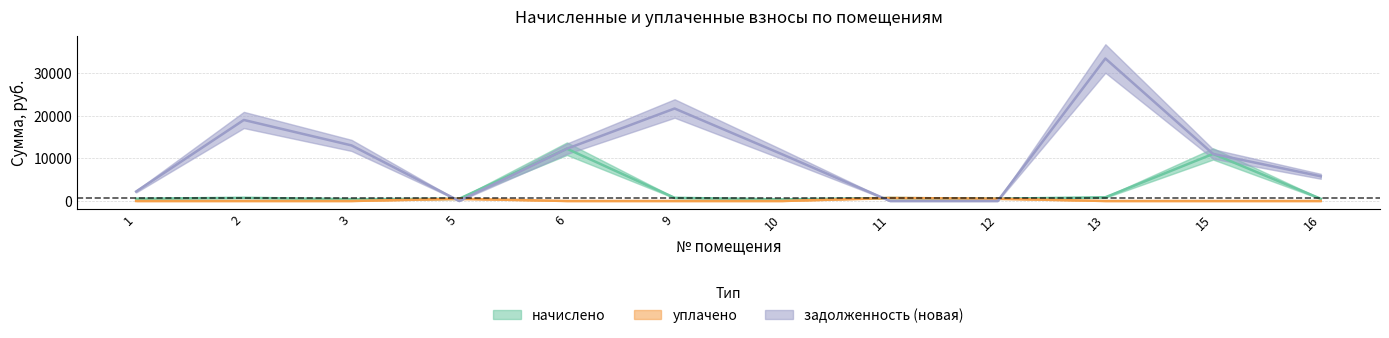

At which label does задолженность_новая first exceed 11076?

2